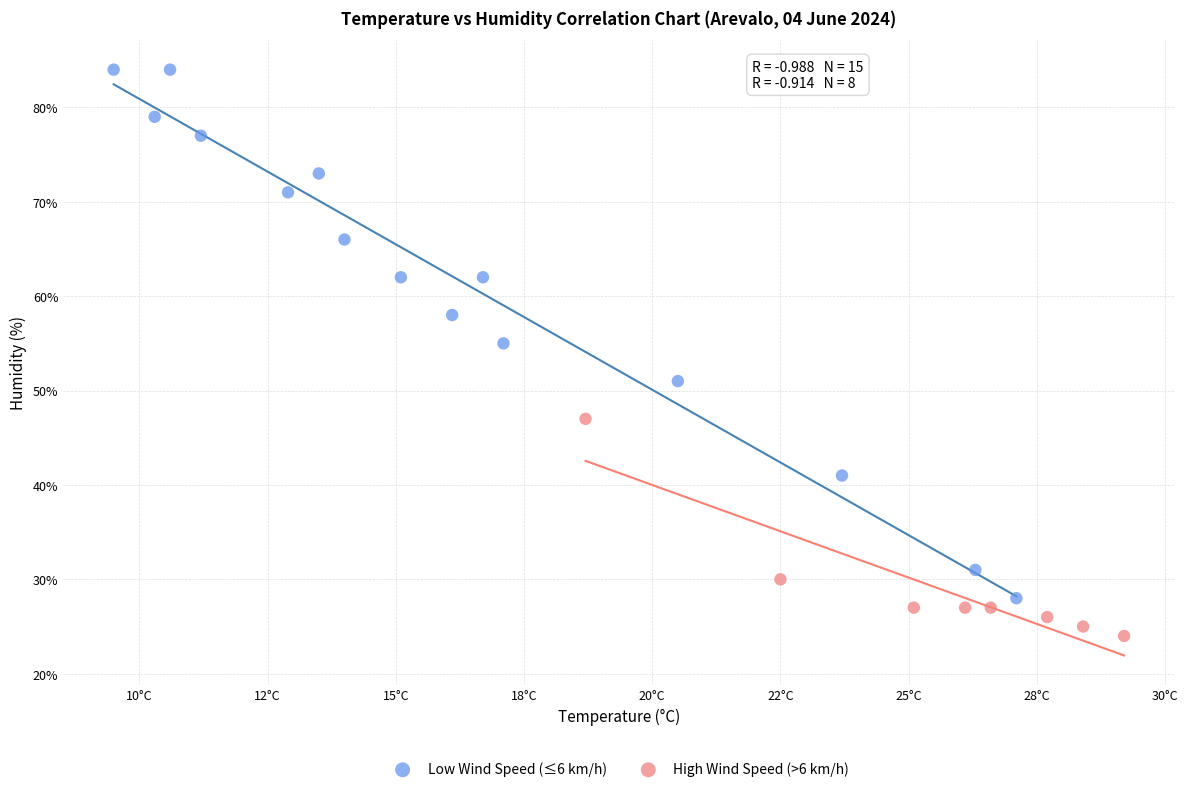

Which series reaches the minimum Y coordinate?

High Wind Speed (>6 km/h)